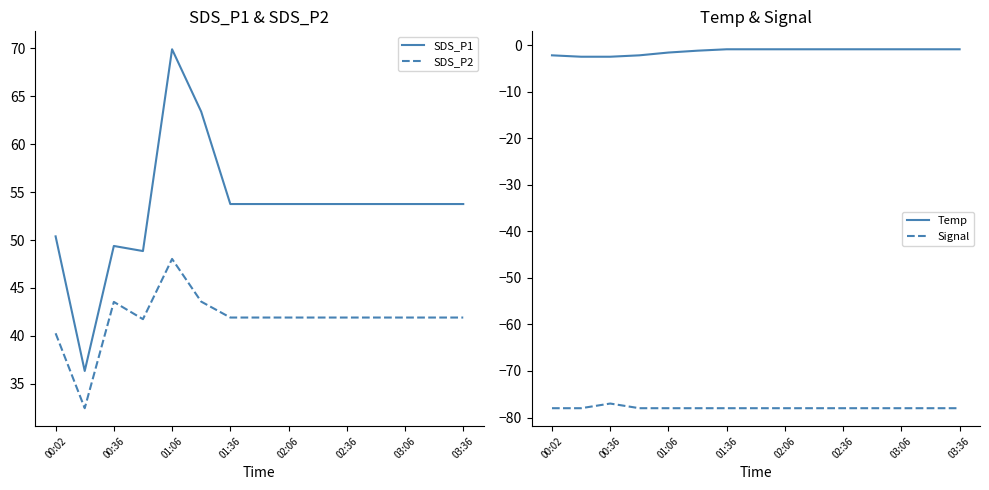

Reading left to right, extract all data points from this chart.

SDS_P1: 50.4	36.4	49.4	48.9	69.9	63.4	53.8	53.8	53.8	53.8	53.8	53.8	53.8	53.8	53.8
SDS_P2: 40.3	32.5	43.5	41.8	48.0	43.6	41.9	41.9	41.9	41.9	41.9	41.9	41.9	41.9	41.9
Temp: -2.2	-2.5	-2.5	-2.2	-1.6	-1.2	-0.9	-0.9	-0.9	-0.9	-0.9	-0.9	-0.9	-0.9	-0.9
Signal: -78.0	-78.0	-77.0	-78.0	-78.0	-78.0	-78.0	-78.0	-78.0	-78.0	-78.0	-78.0	-78.0	-78.0	-78.0